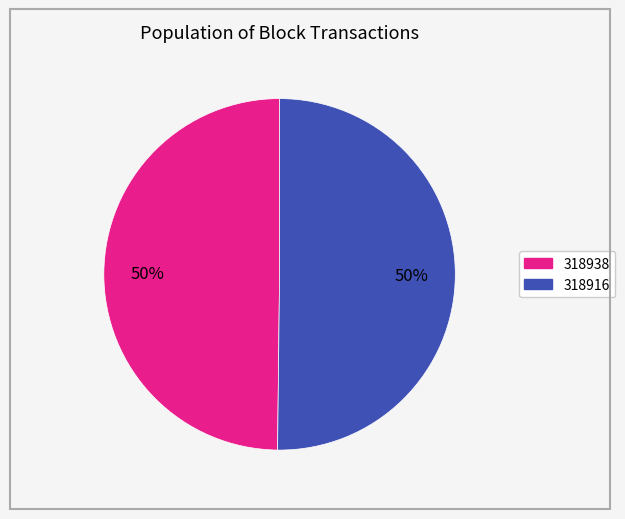

What is the ratio of the value at 318916 to the value at 318938?

1.0